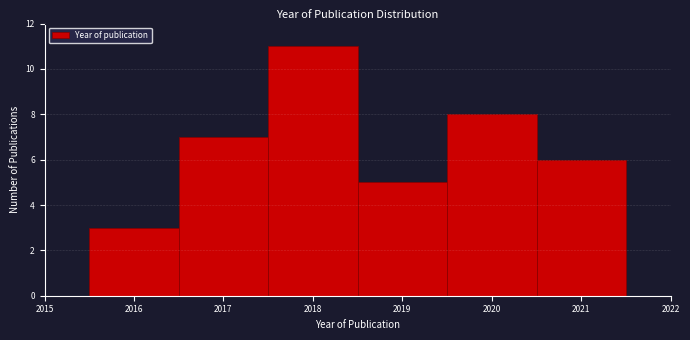

Which range on the x-axis has the tallest bar?

2017.5 to 2018.5